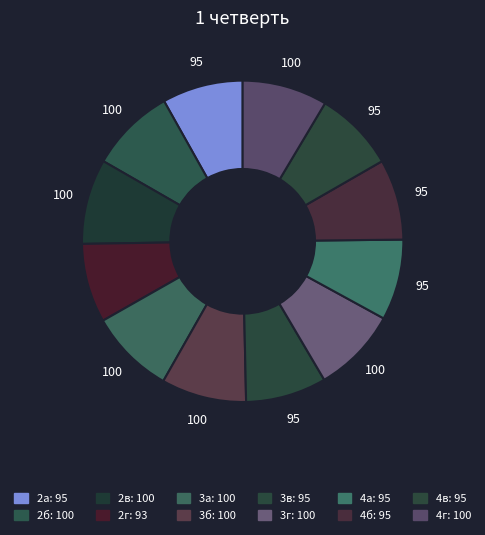

To the nearest percent, what is the average slice percentage?

8%